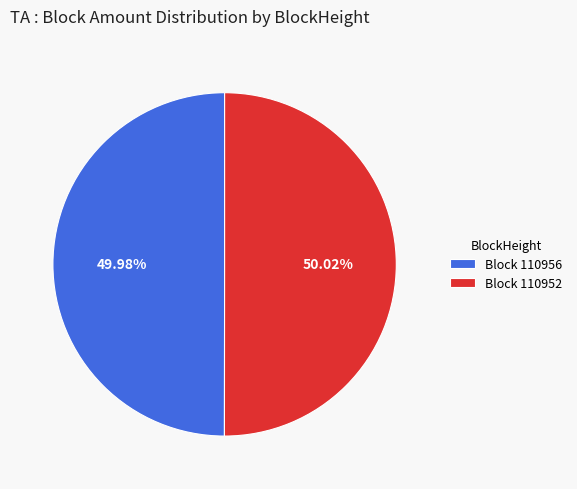

How many segments does this pie chart have?

2